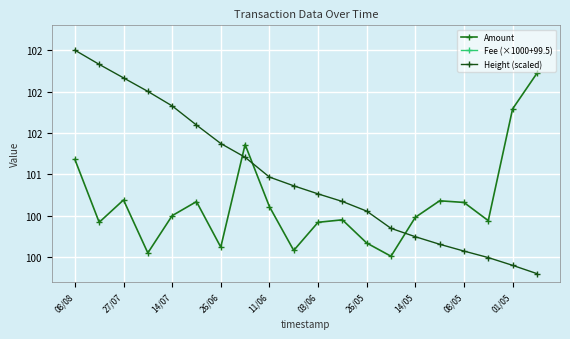

What is the value of the Height (scaled) point at the 10th from the left?

100.9